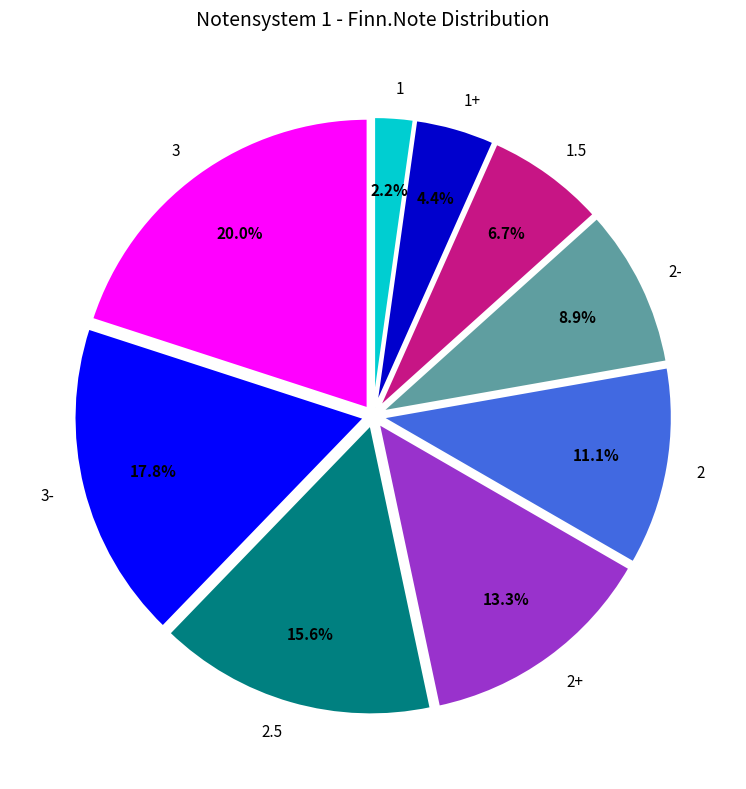

To the nearest percent, what is the average slice percentage?

11%